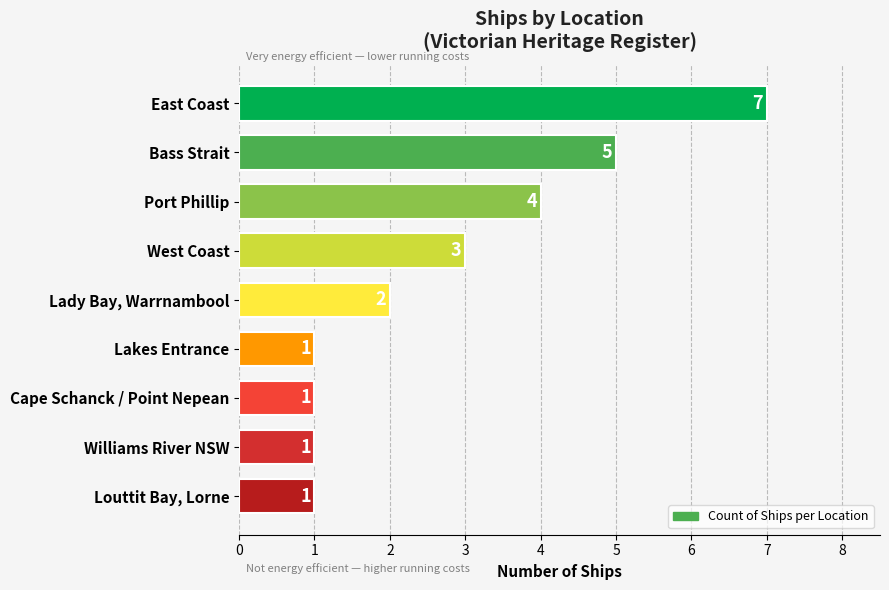

Reading bottom to top, what are all the values shown in this chart?

1	1	1	1	2	3	4	5	7